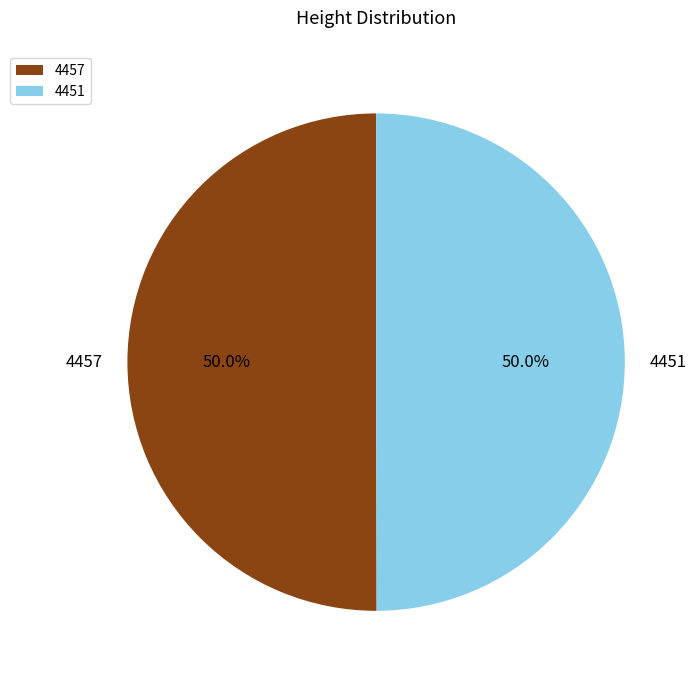

What percentage do 4451 and 4457 together represent?

100.0%